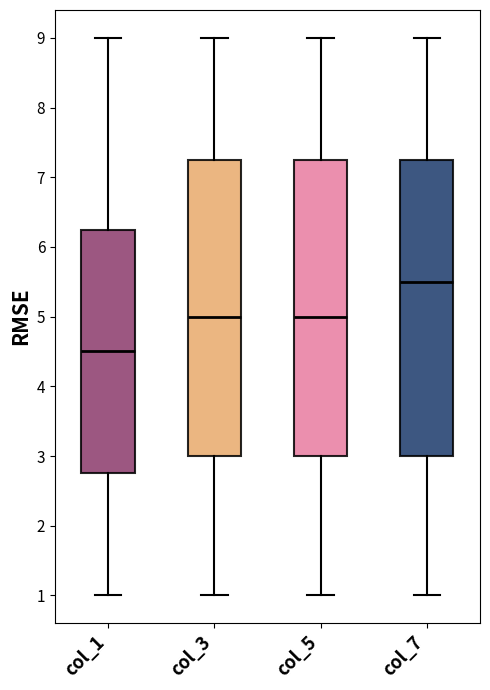

Where does the lower whisker of the box for col_7 end on the y-axis? The values are not printed on the chart, so give them approximately, as read against the axis.

1.0